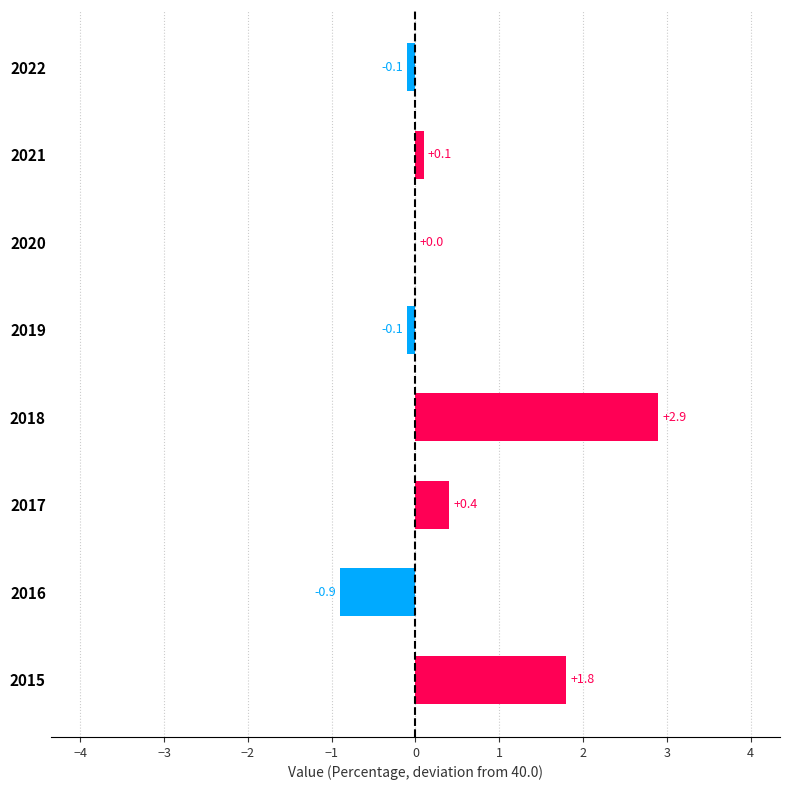

True or false: the data shows -1.9 at 2020.

False